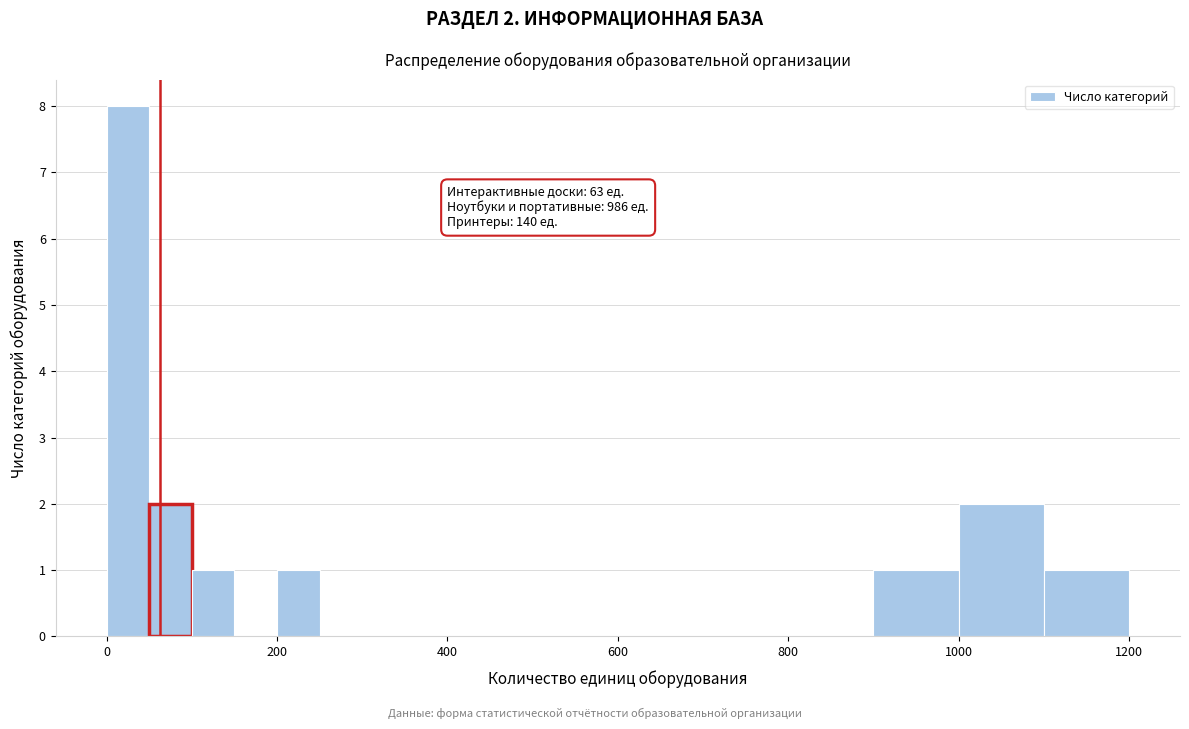

Read against the x-axis, roughly where is the centre of the tallest bar?

20